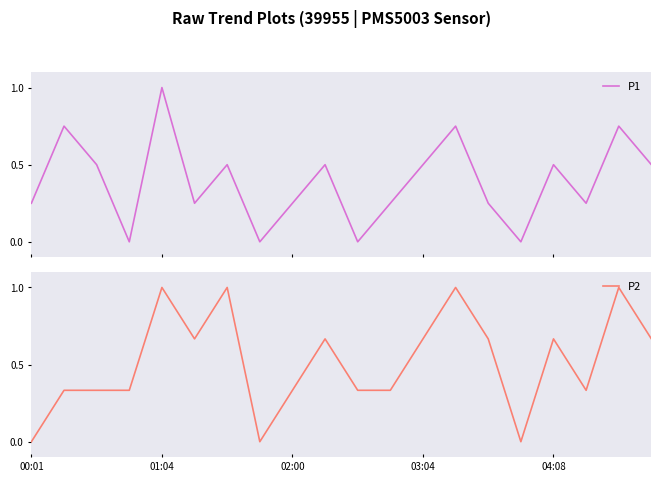

Count the P1 values in the range 0 to 1.

20